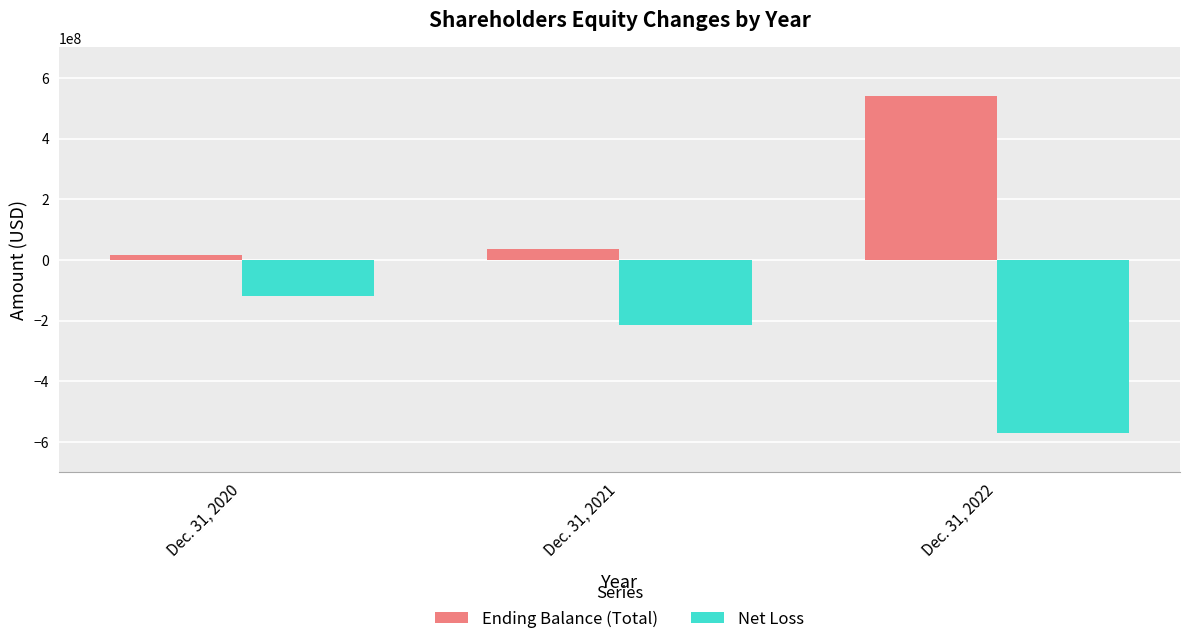

What is the average value of the Net Loss series?

-300914333